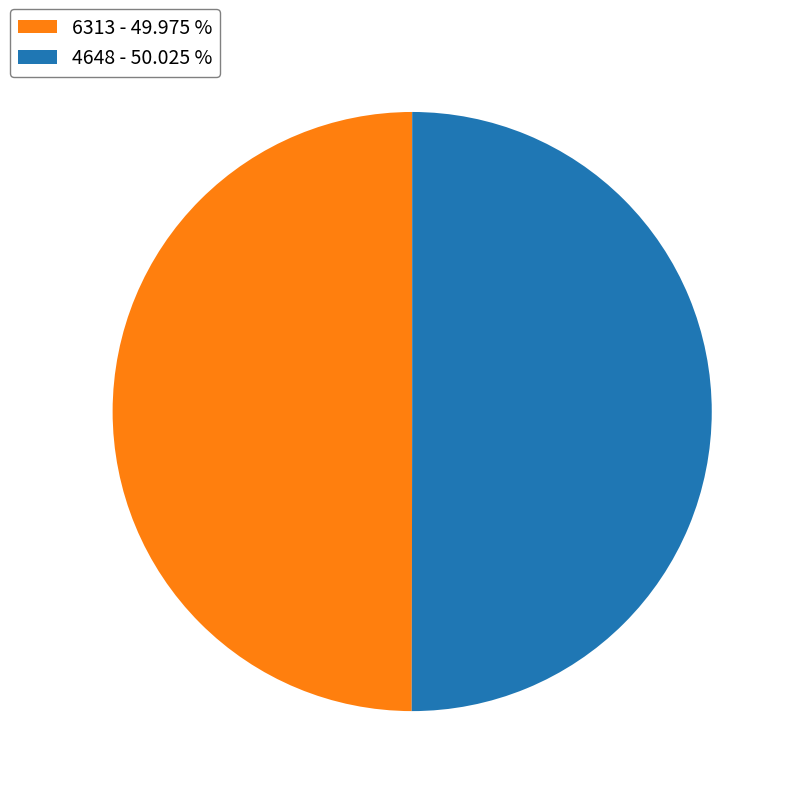

Count the number of slices in the pie.

2